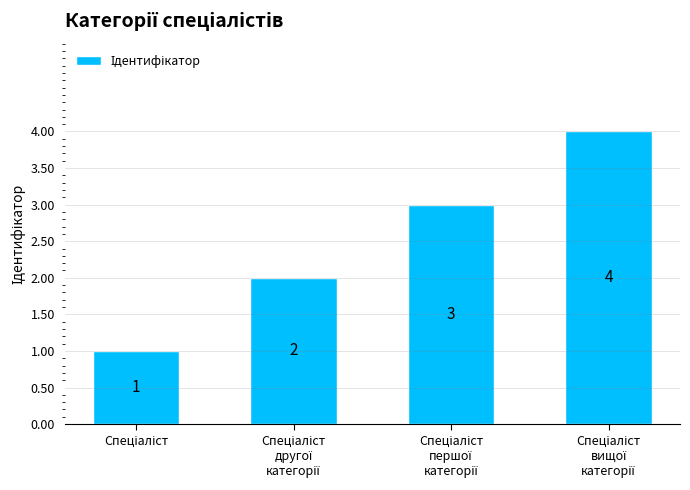

How many values are between 2 and 4?

3